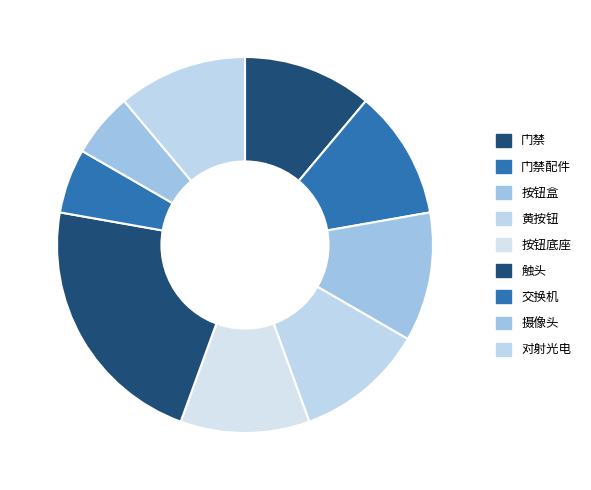

The 门禁配件 slice represents 11% of the pie. True or false?

True